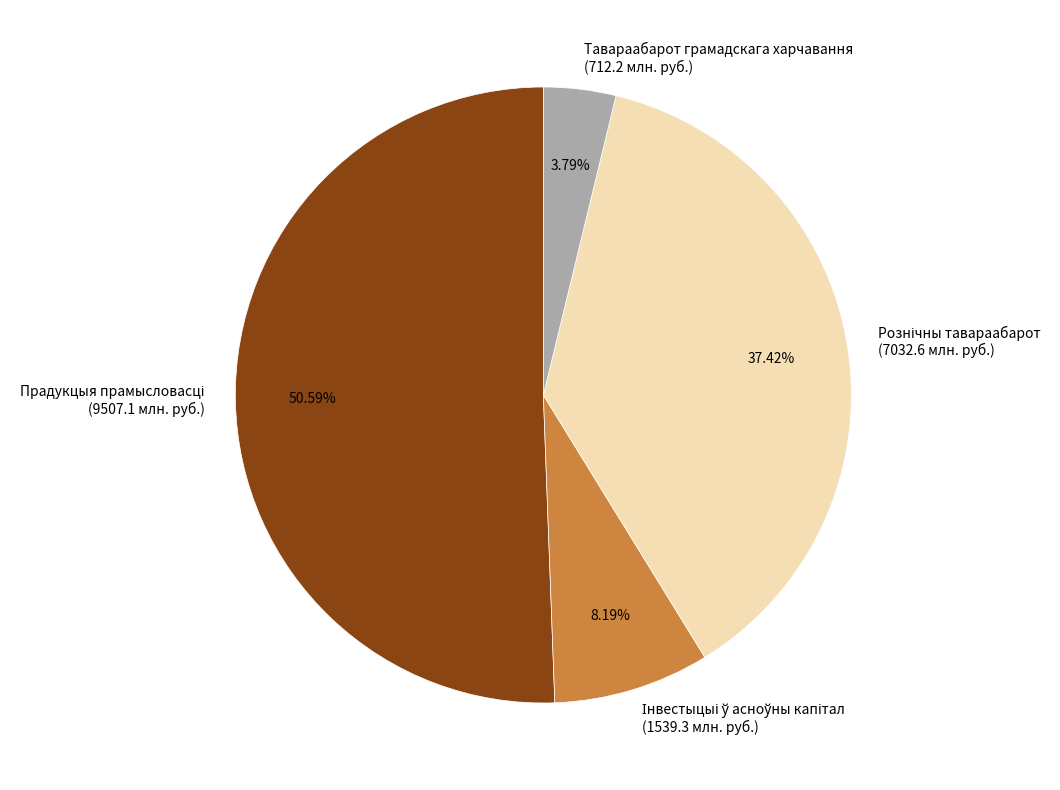

Is there a majority slice in this chart?

Yes